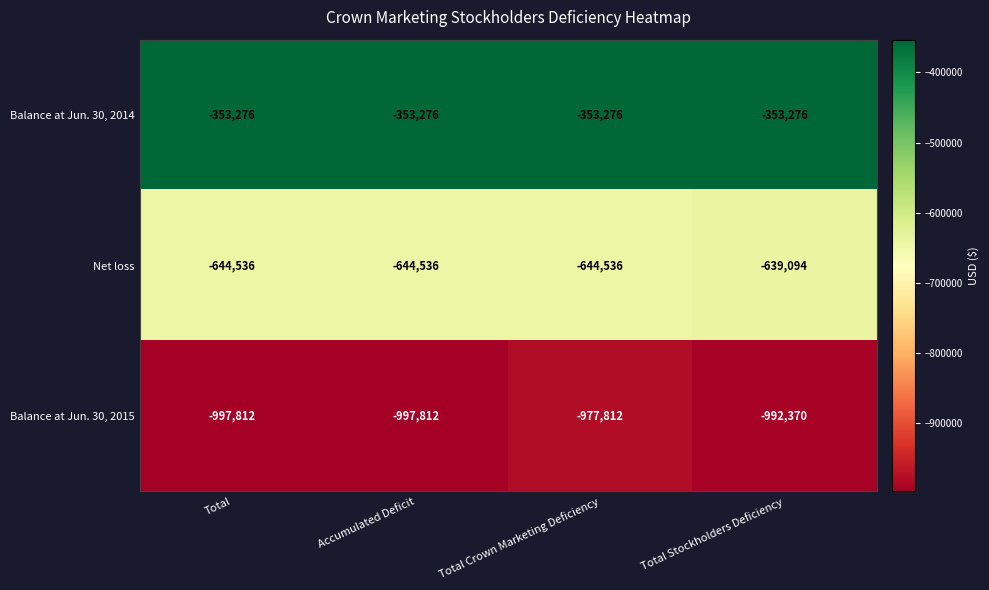

What is the approximate value of Balance at Jun. 30, 2014 at Total?

-353276